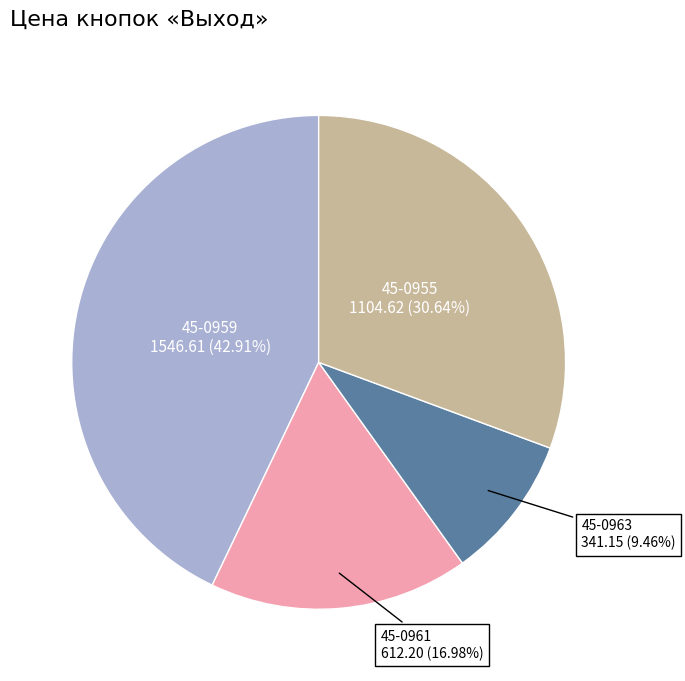

To the nearest percent, what is the difference between the largest and smallest slice percentages?

33%